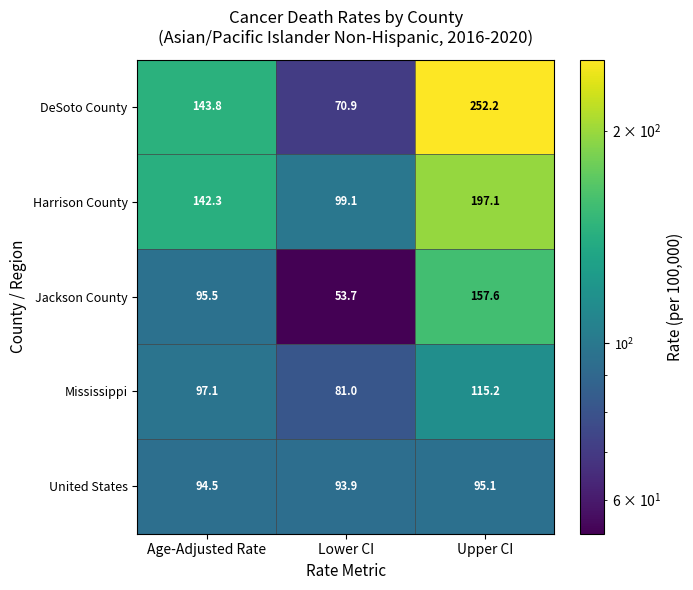

Which series has the widest spread of values?

DeSoto County